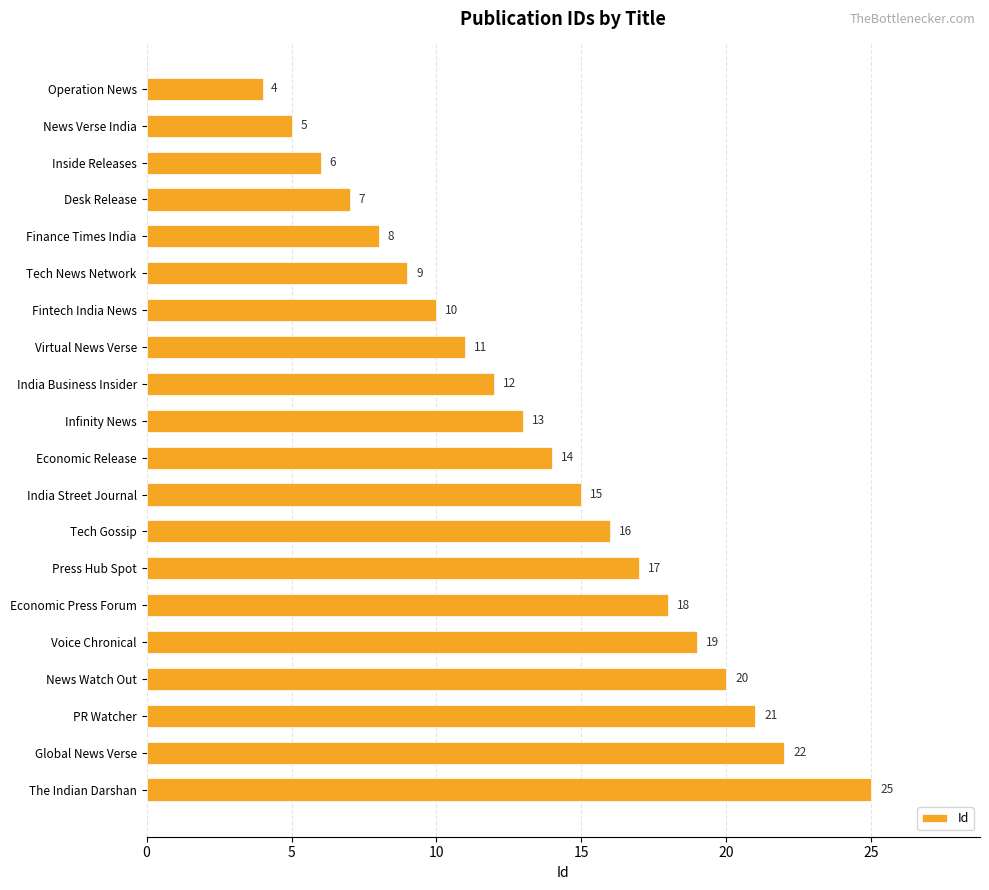

What is the average value?

14